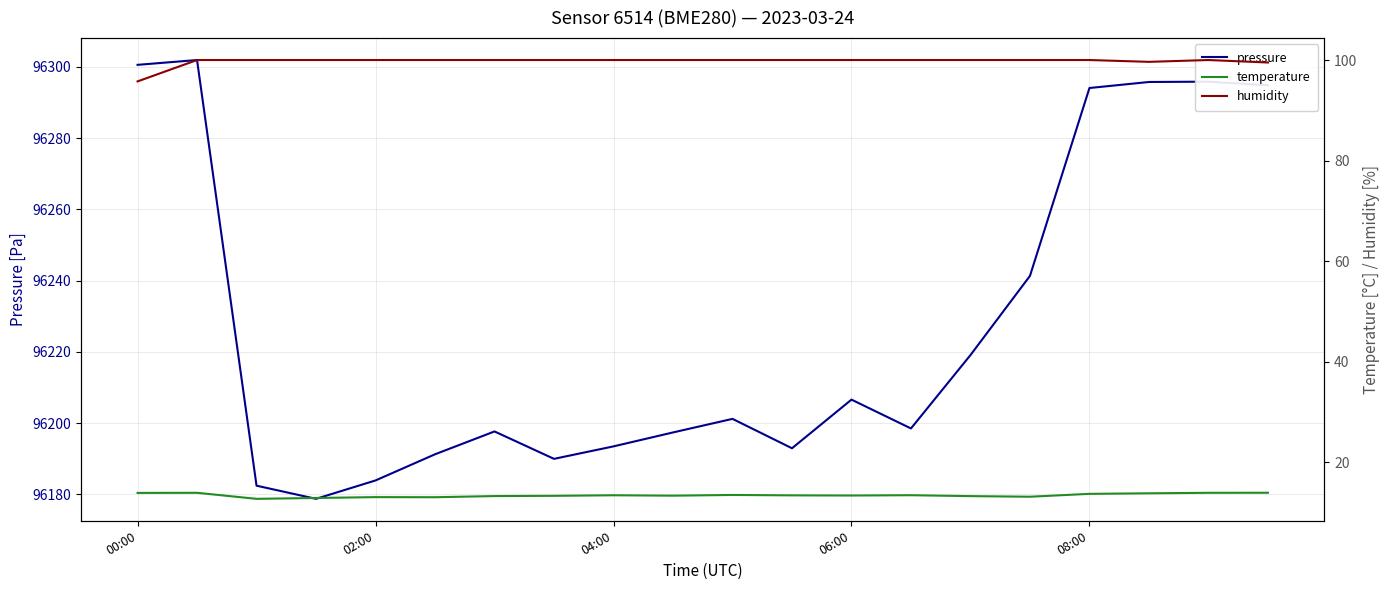

How many series are shown in this chart?

3